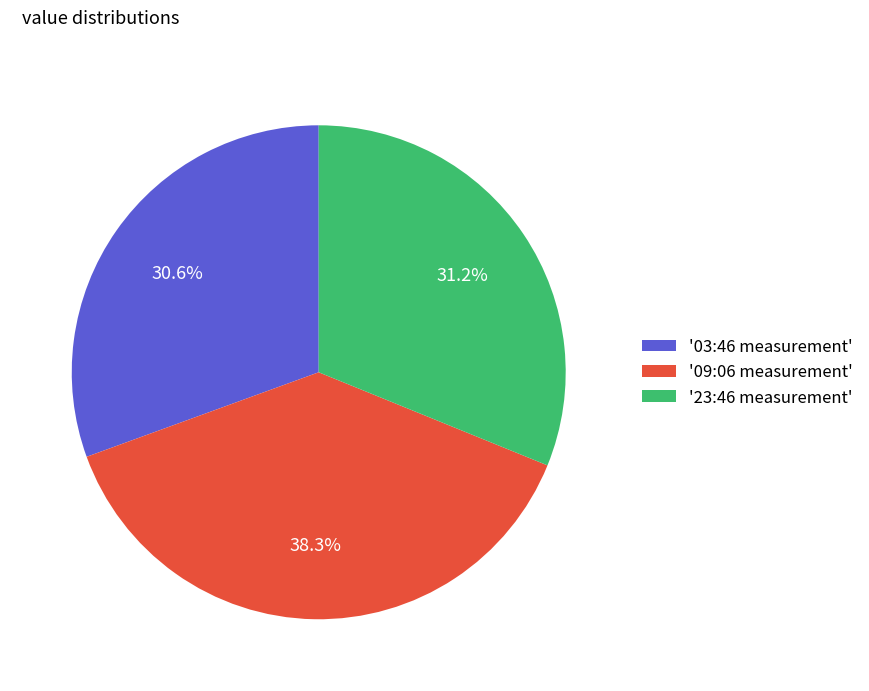

Which slice is the smallest?

'03:46 measurement'